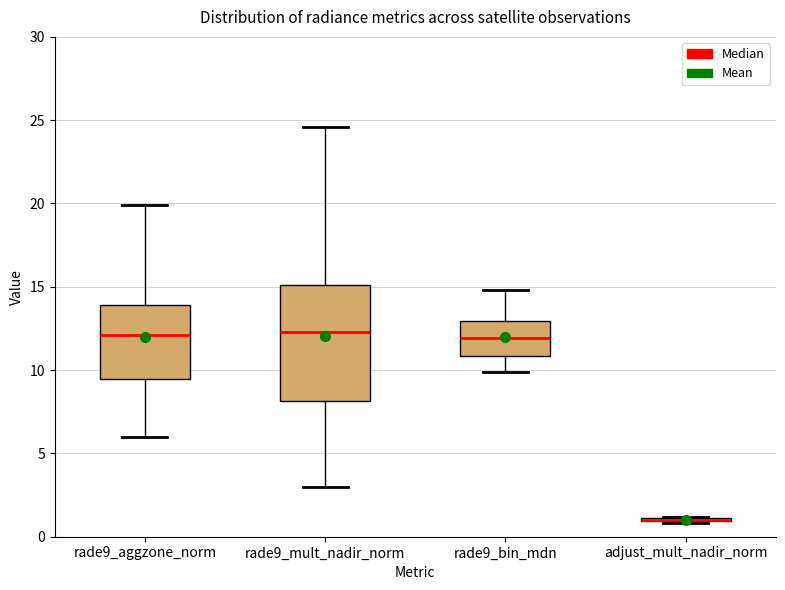

Where does the lower whisker of the box for rade9_bin_mdn end on the y-axis? The values are not printed on the chart, so give them approximately, as read against the axis.

10.0